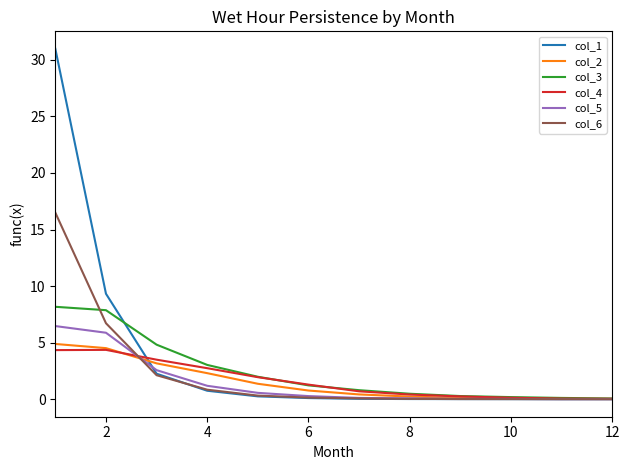

Which series has the widest spread of values?

col_1